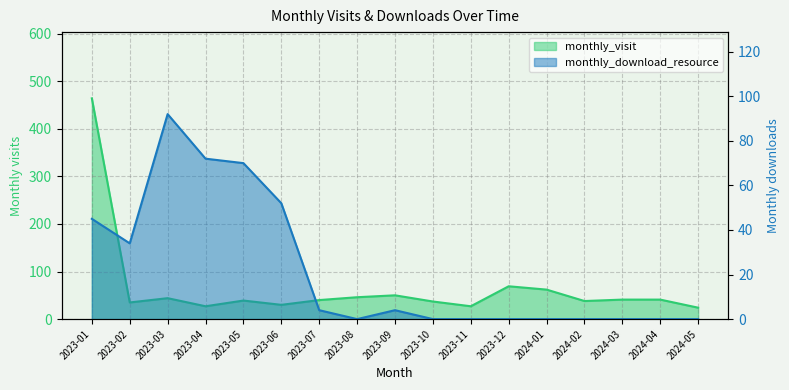

How many intersections are there between monthly_download_resource and monthly_visit?

2